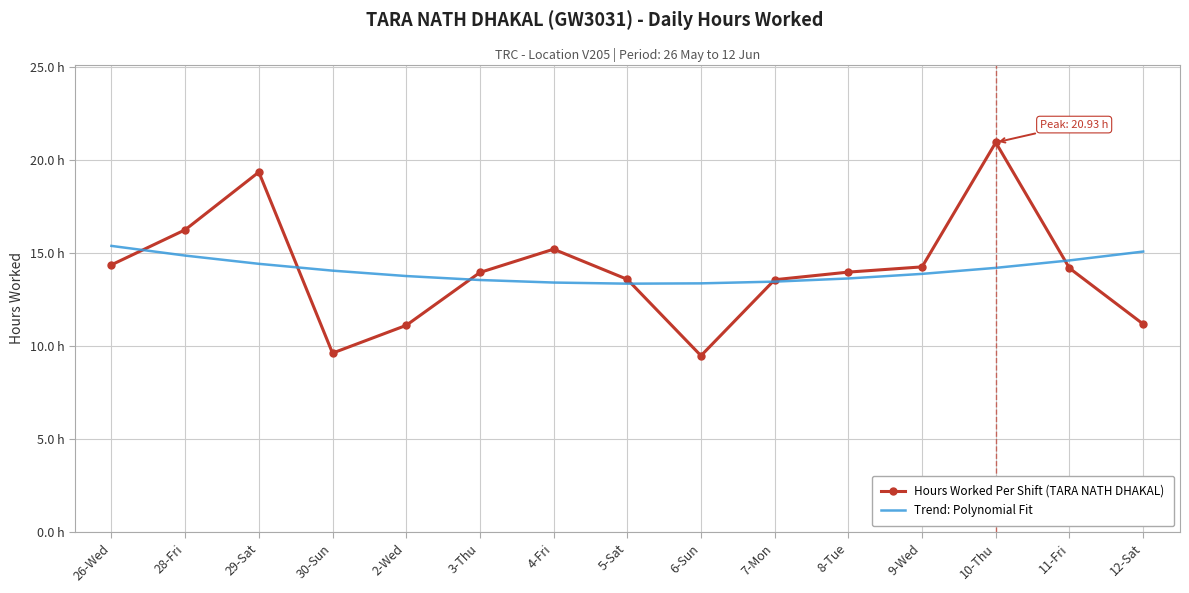

Which series has the widest spread of values?

Hours Worked Per Shift (TARA NATH DHAKAL)